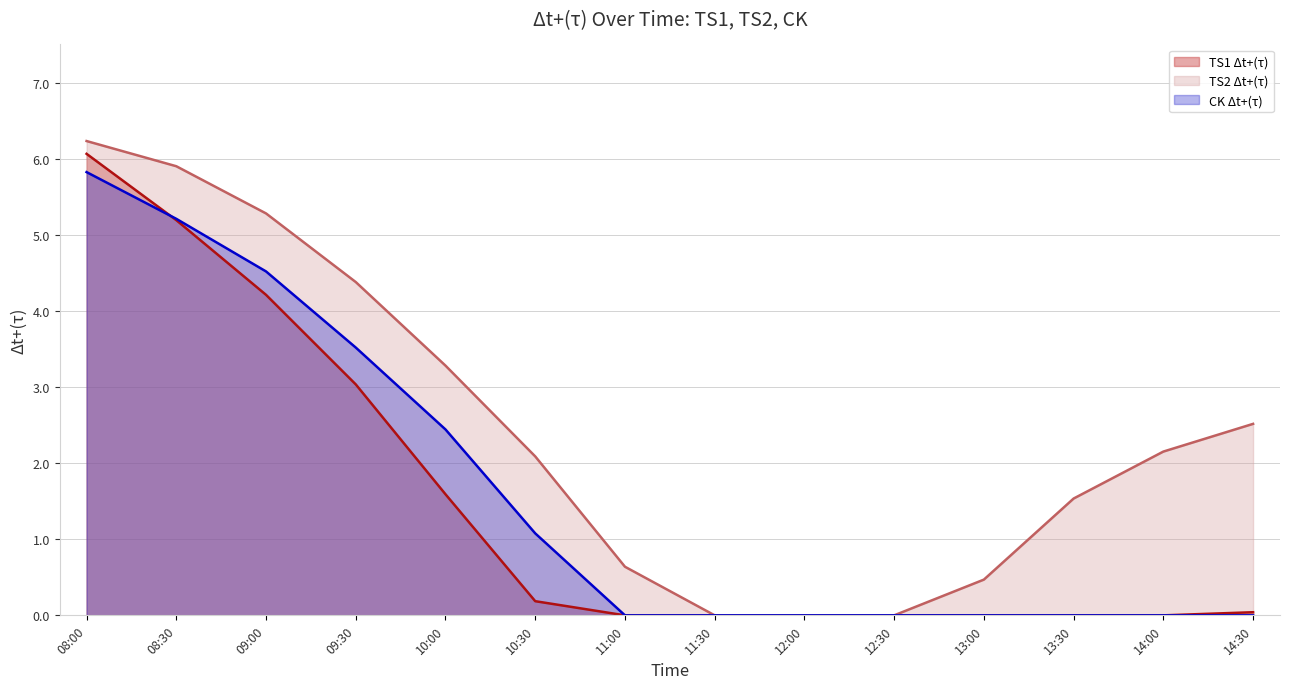

What is the difference between the maximum and second lowest values in the CK Δt+(τ) series?

5.8